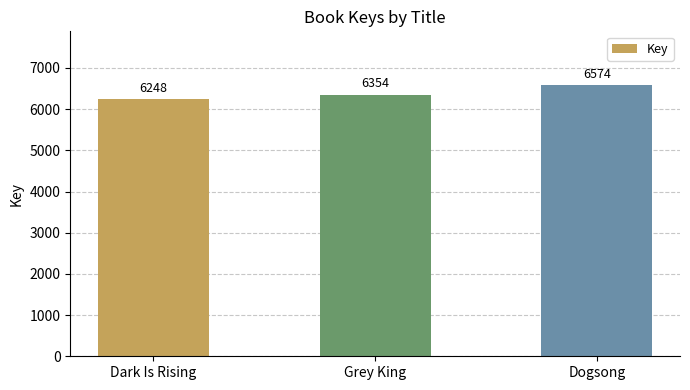

What is the difference between the maximum and second lowest values?

220